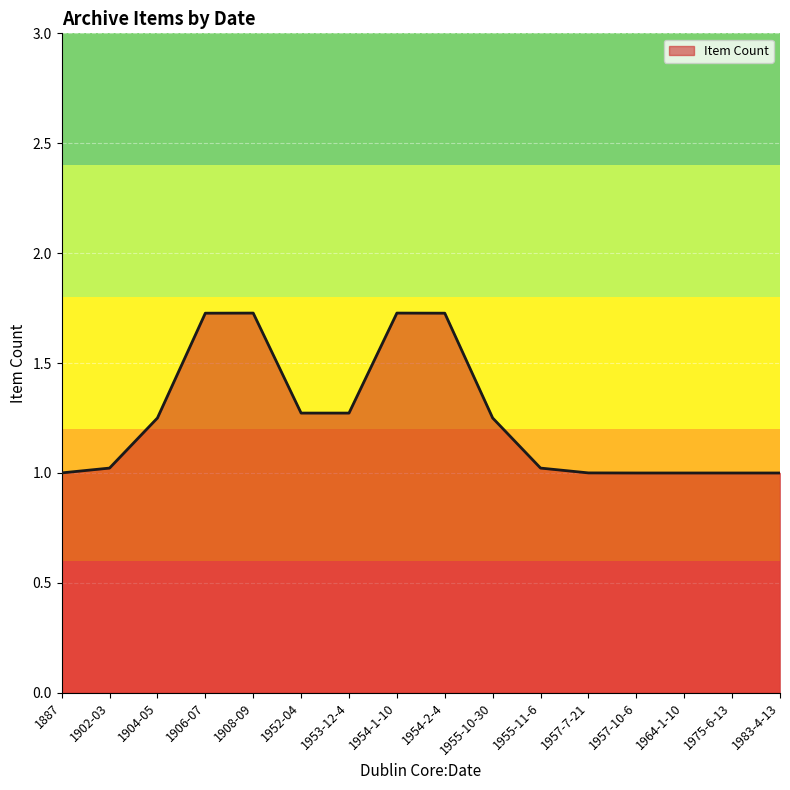

Between 1955-10-30 and 1983-4-13, which is larger?

1955-10-30